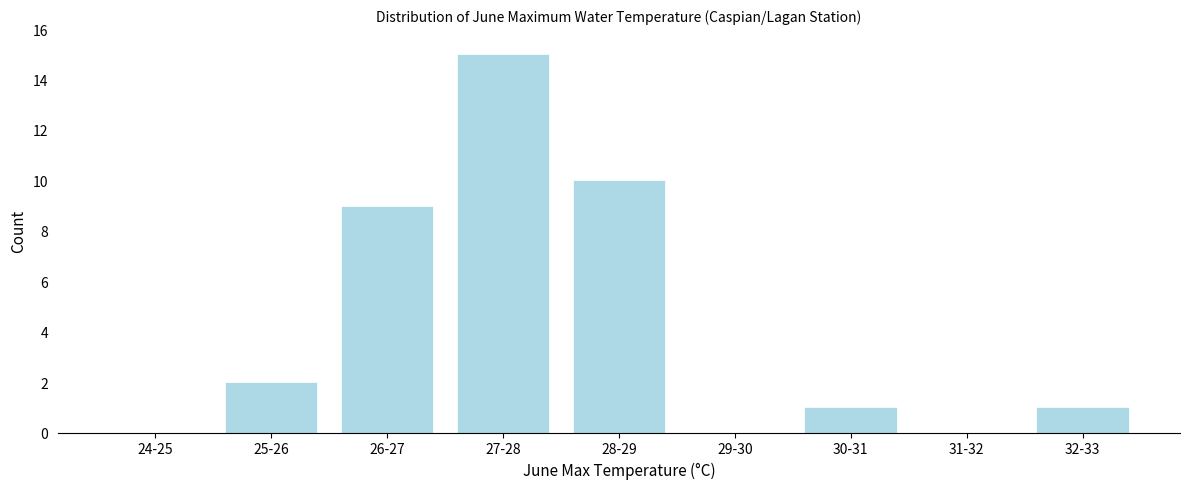

Reading left to right, what are all the values shown in this chart?

24-25=0	25-26=2	26-27=9	27-28=15	28-29=10	29-30=0	30-31=1	31-32=0	32-33=1